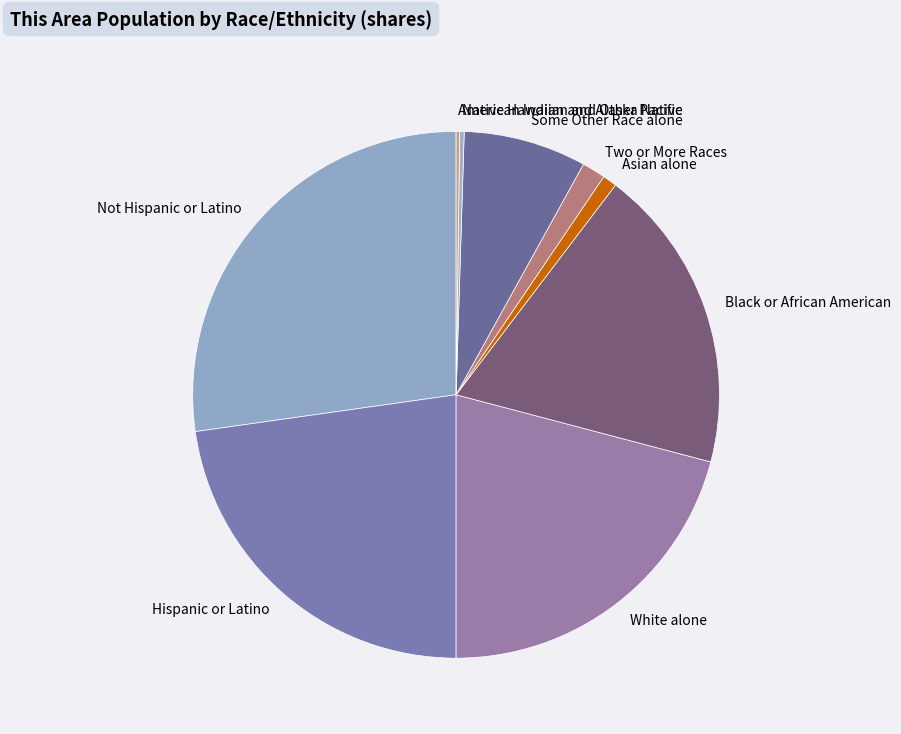

Between Two or More Races and Hispanic or Latino, which is larger?

Hispanic or Latino